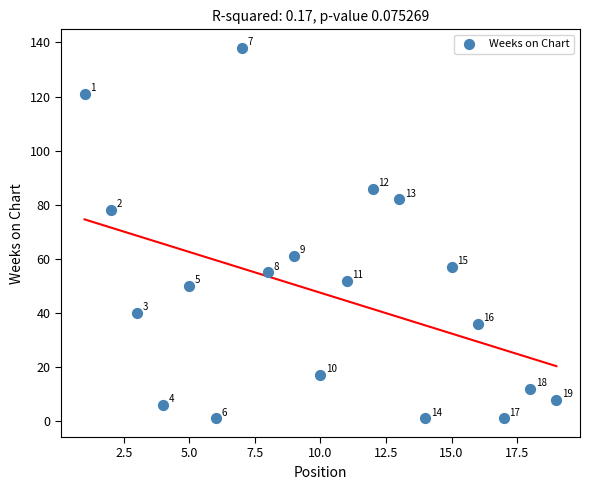

What Y value in the scatter plot is closest to 69?

61